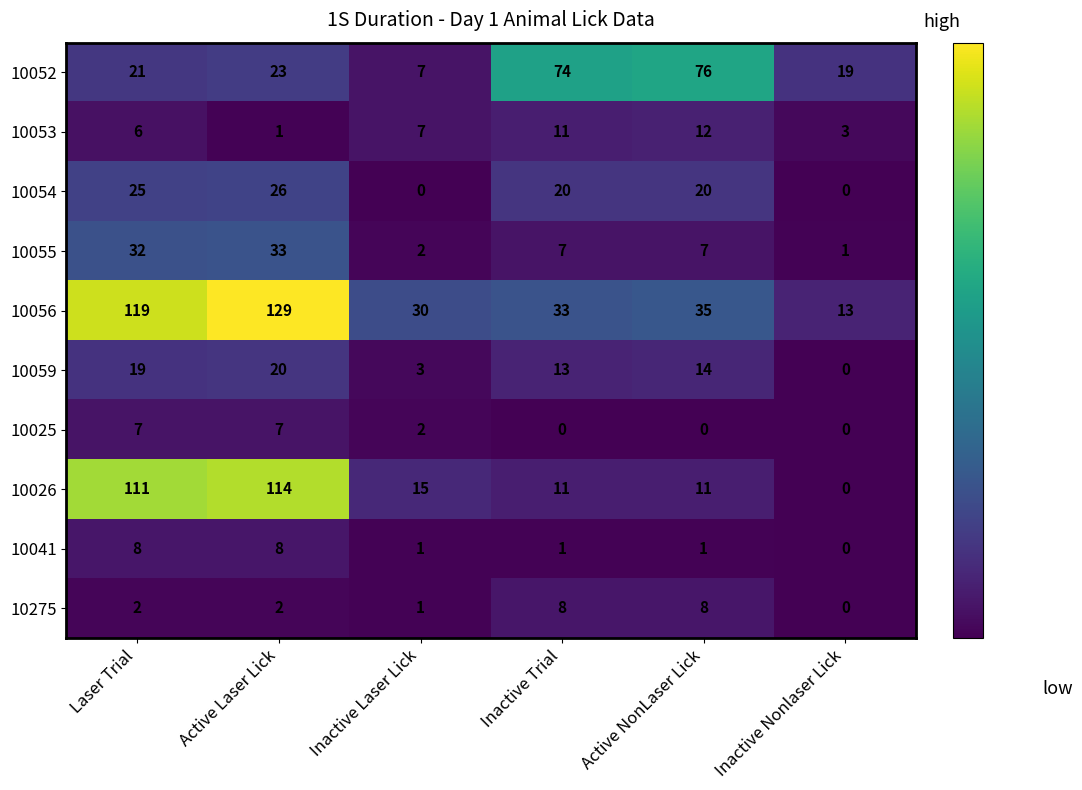

What is the difference between the maximum and minimum values in the 10055 series?

32